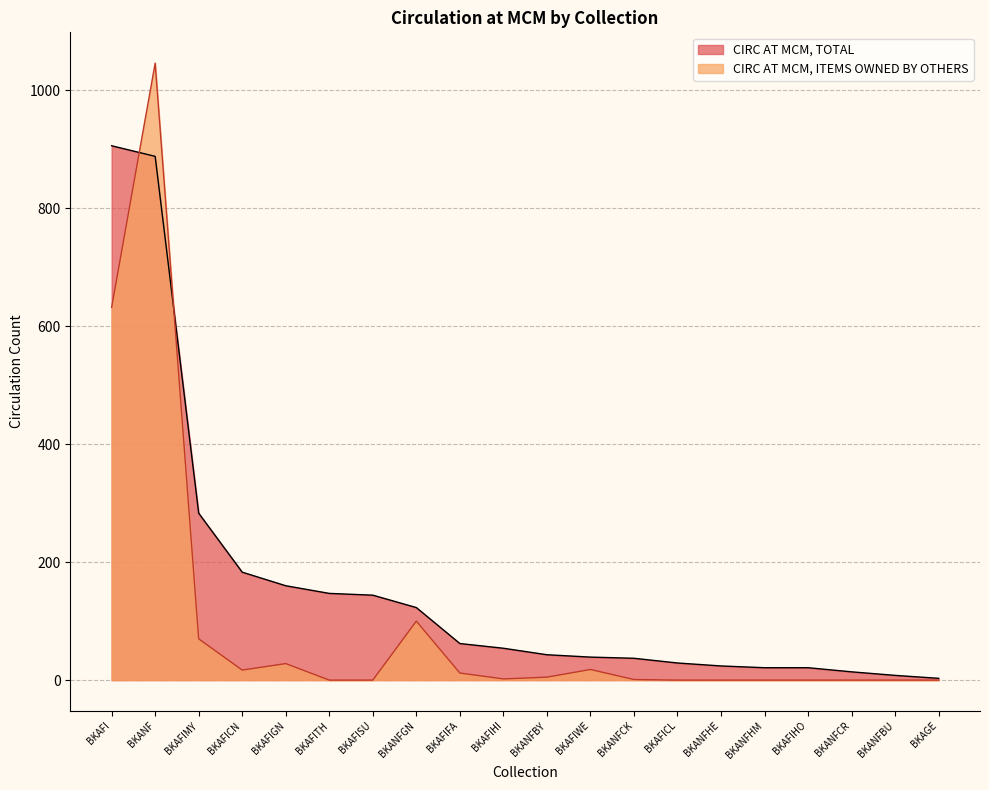

Rank the categories by CIRC AT MCM, TOTAL value from highest to lowest.

BKAFI, BKANF, BKAFIMY, BKAFICN, BKAFIGN, BKAFITH, BKAFISU, BKANFGN, BKAFIFA, BKAFIHI, BKANFBY, BKAFIWE, BKANFCK, BKAFICL, BKANFHE, BKAFIHO, BKANFHM, BKANFCR, BKANFBU, BKAGE